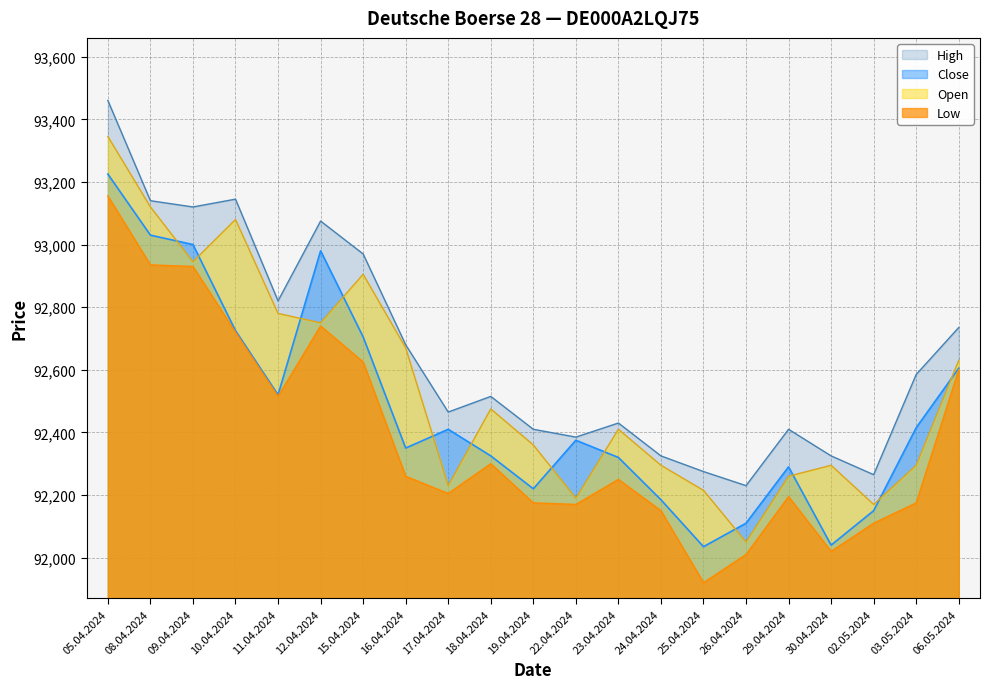

True or false: High and Close intersect in this chart.

False